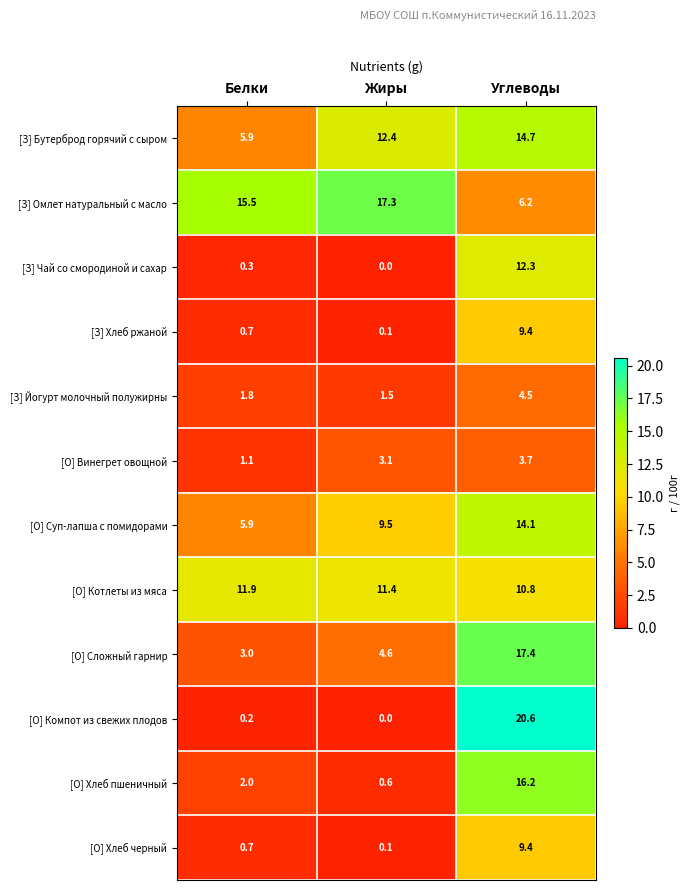

What is the sum of all [З] Бутерброд горячий с сыром values?

33.0